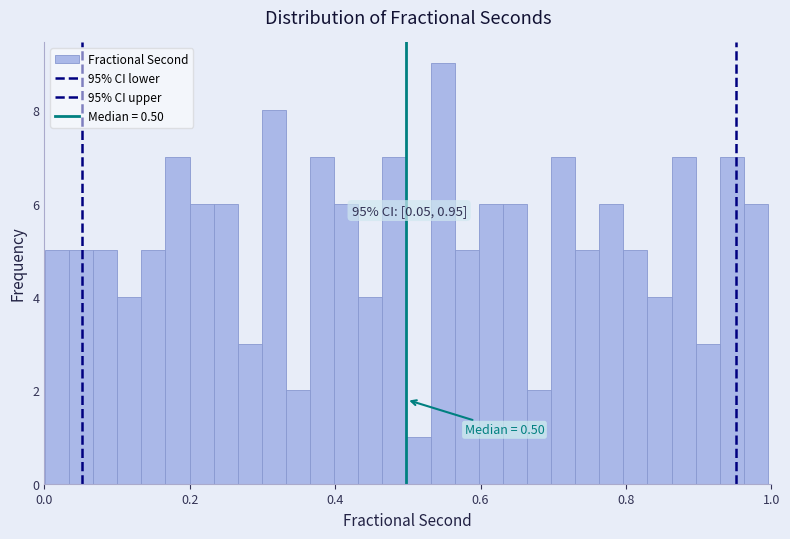

Read against the x-axis, roughly where is the centre of the tallest bar?

0.54